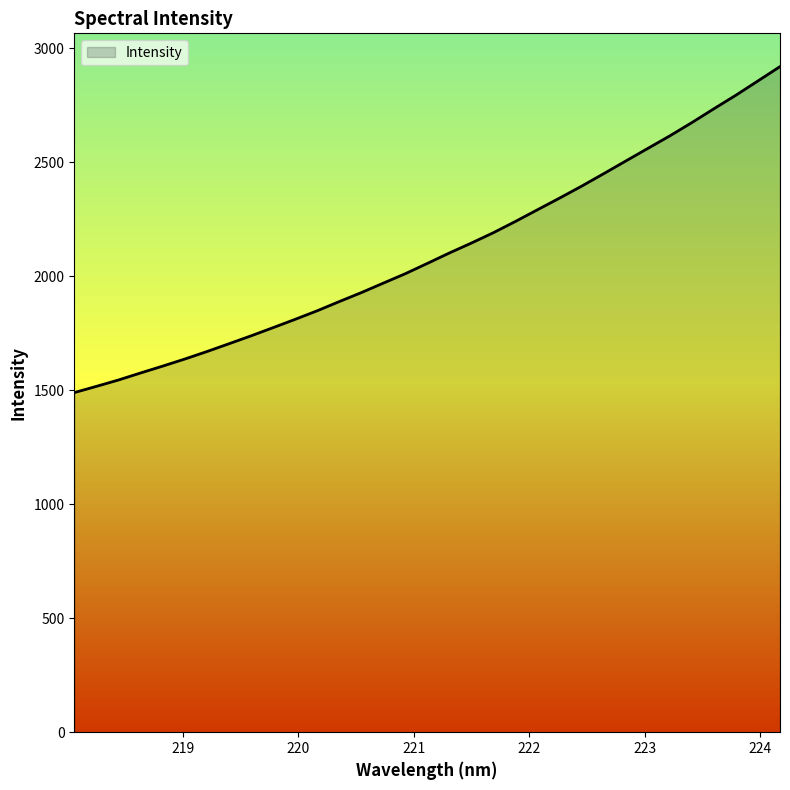

What is the greatest value displayed?

2919.6